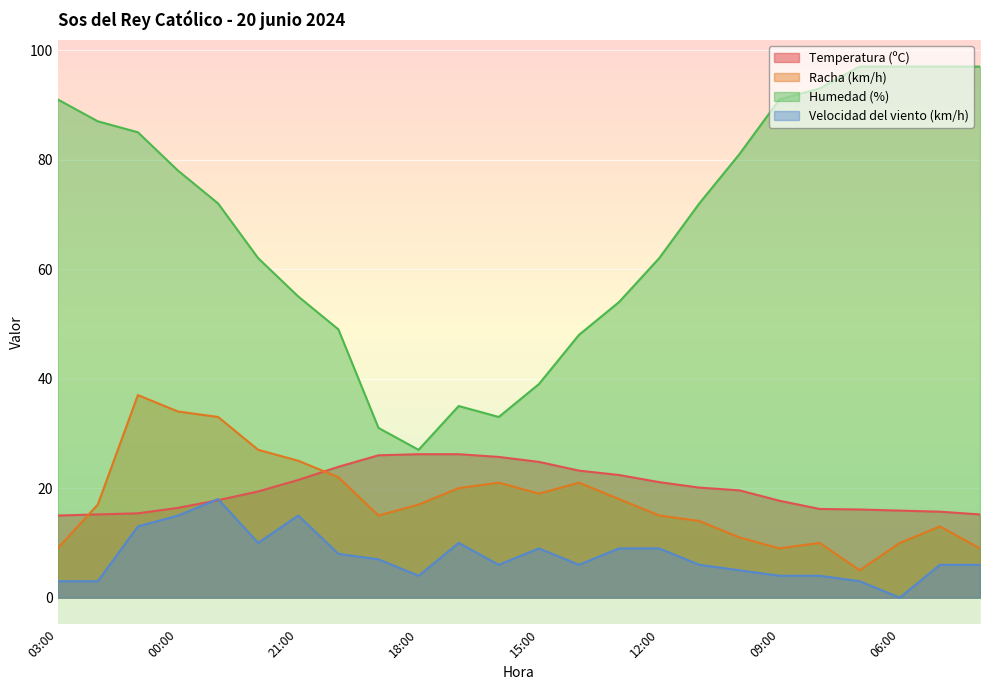

What is the label of the 23rd point from the right?

02:00